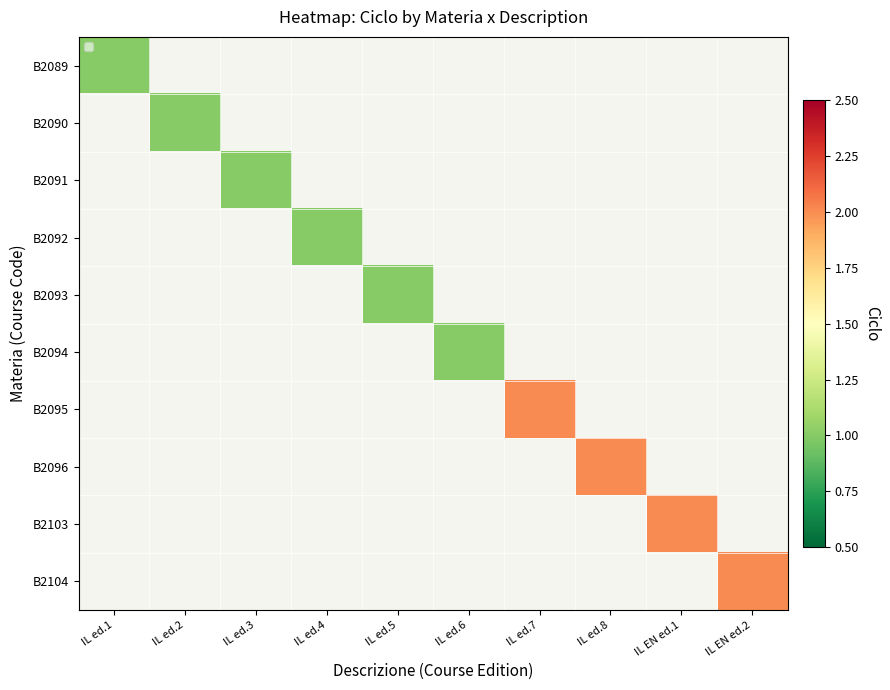

List the series in order of their peak value, lowest first.

B2089, B2090, B2091, B2092, B2093, B2094, B2095, B2096, B2103, B2104